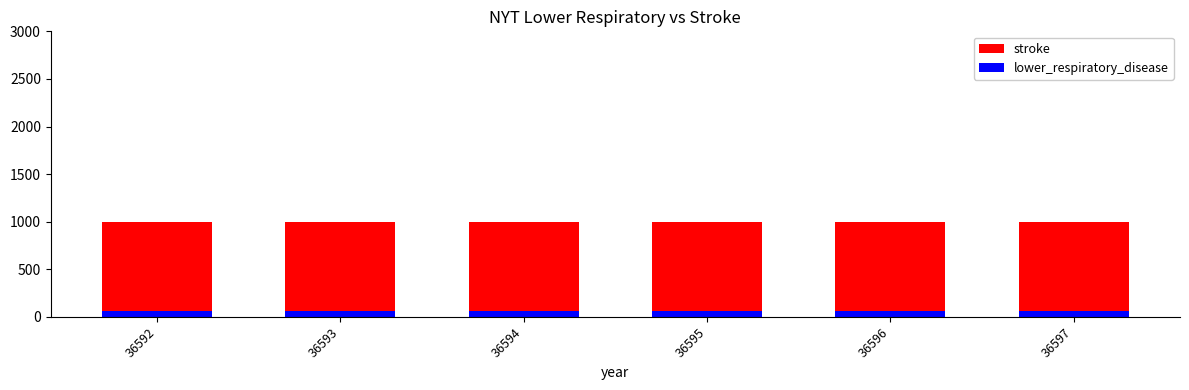

True or false: stroke has a value of 1000 at 36597.

True